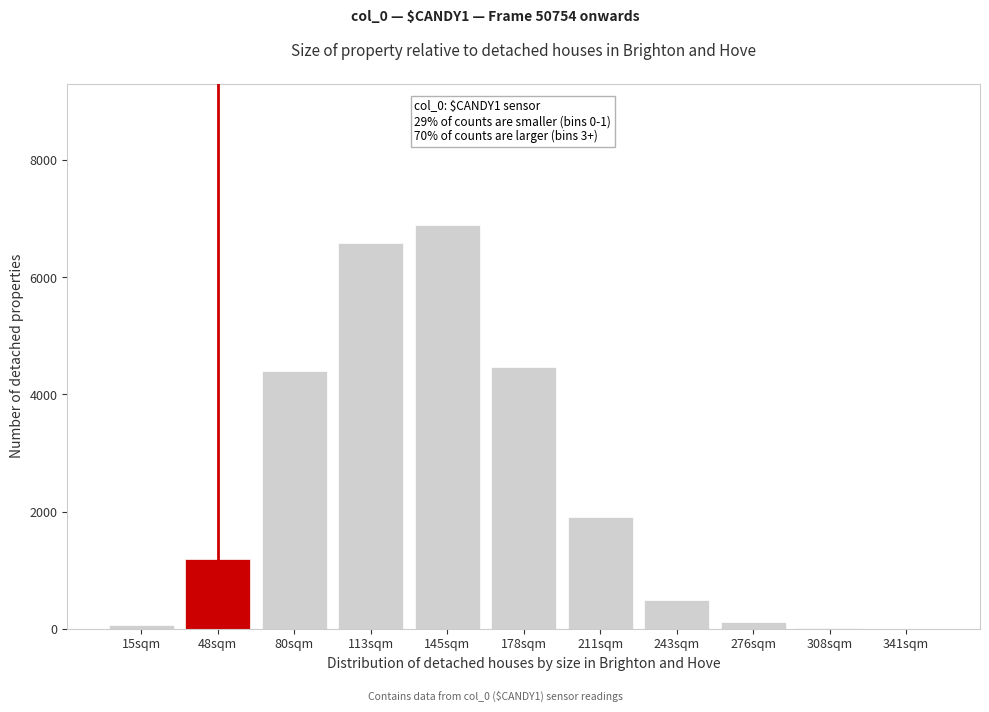

Which category has the highest value across all series?

145sqm